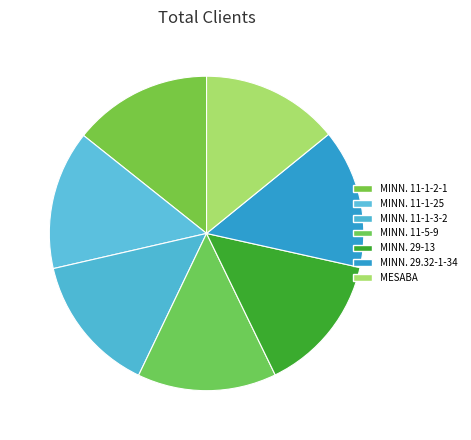

Does MINN. 11-1-2-1 account for over 50% of the chart?

No